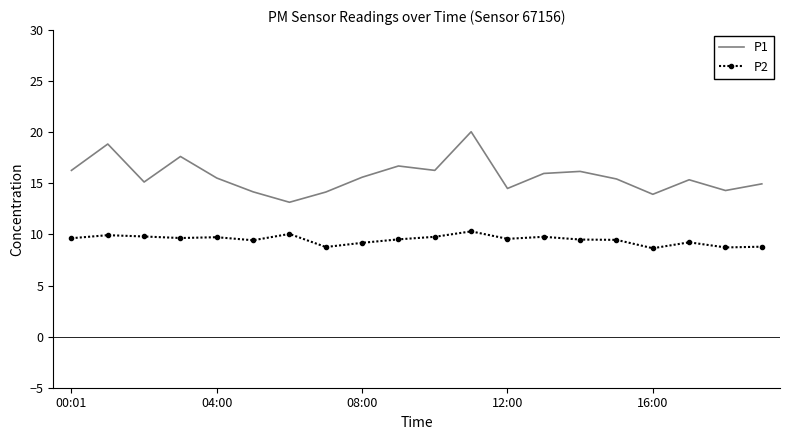

What is the highest value of the P1 series?

20.1